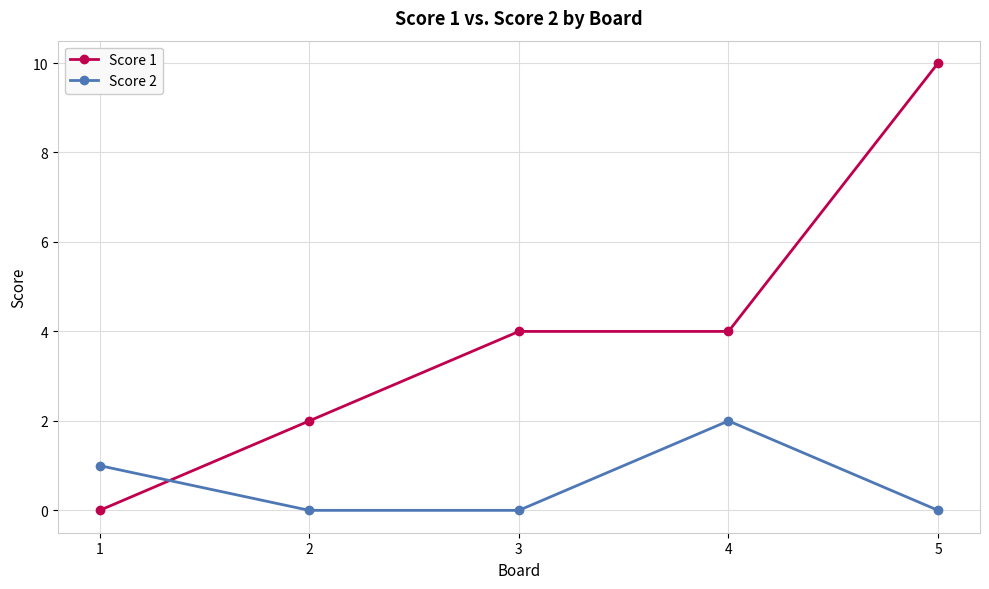

What is the value of the Score 1 point at the 3rd from the left?

4